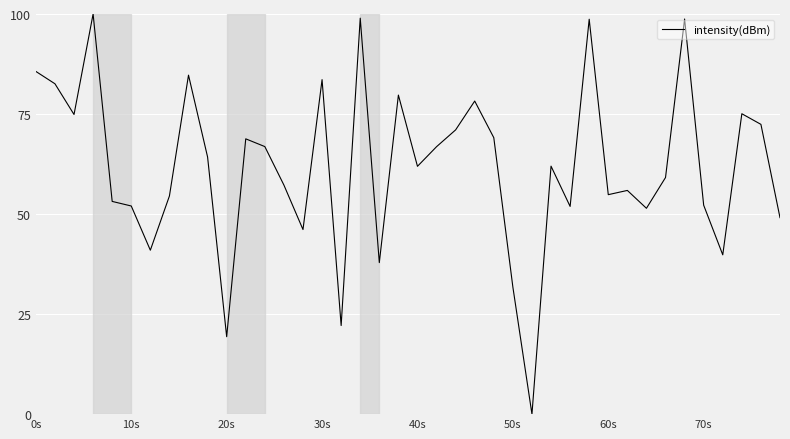

What is the difference between the maximum and minimum values?

100.0